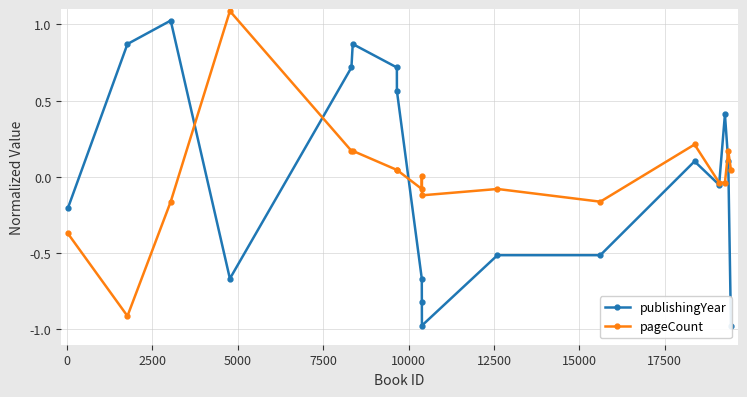

In pageCount, how many points are lower than both neighbors (excluding endpoints)?

4